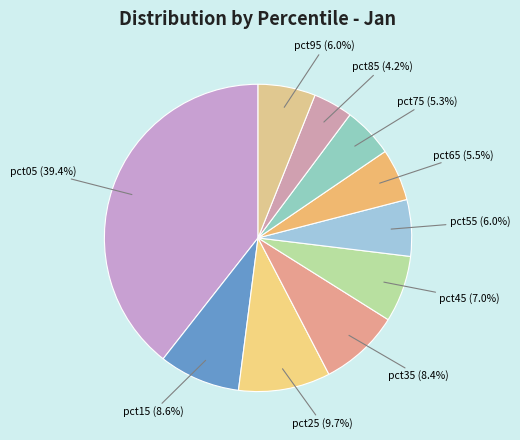

What is the smallest slice in the pie chart?

pct85